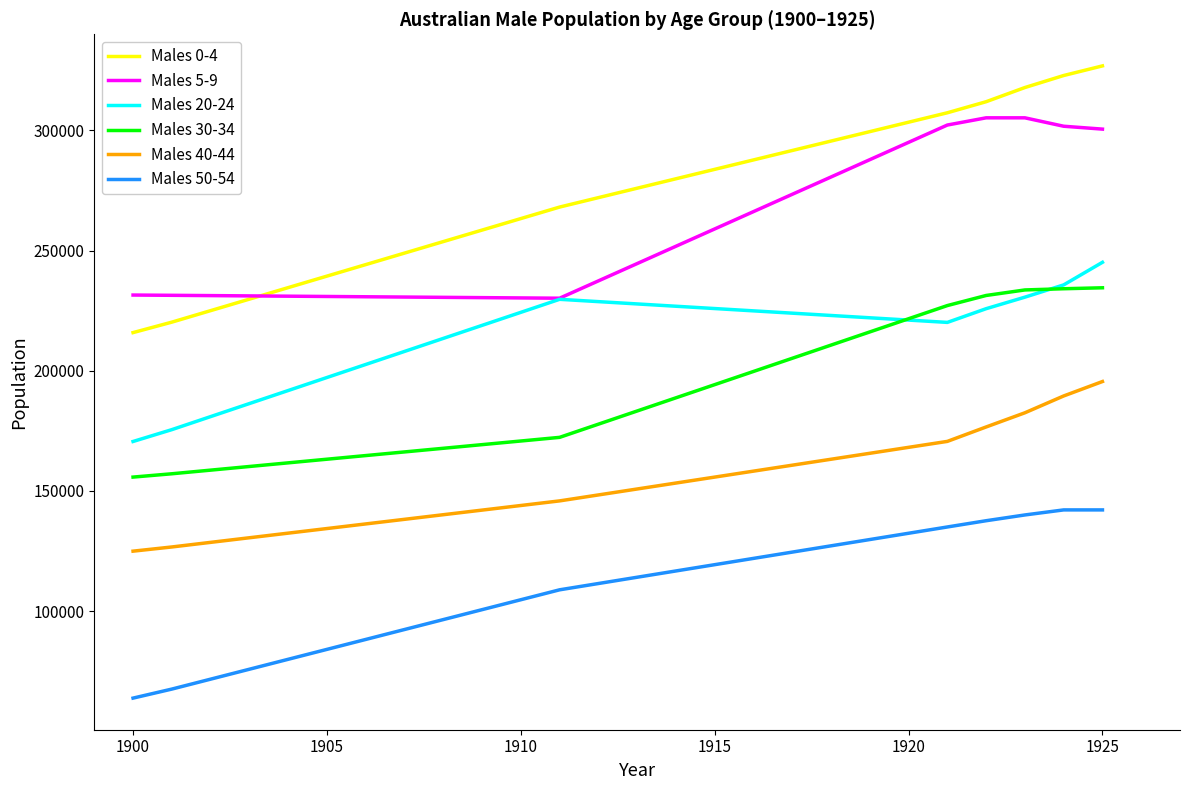

True or false: Males 20-24 and Males 50-54 cross at least once.

False